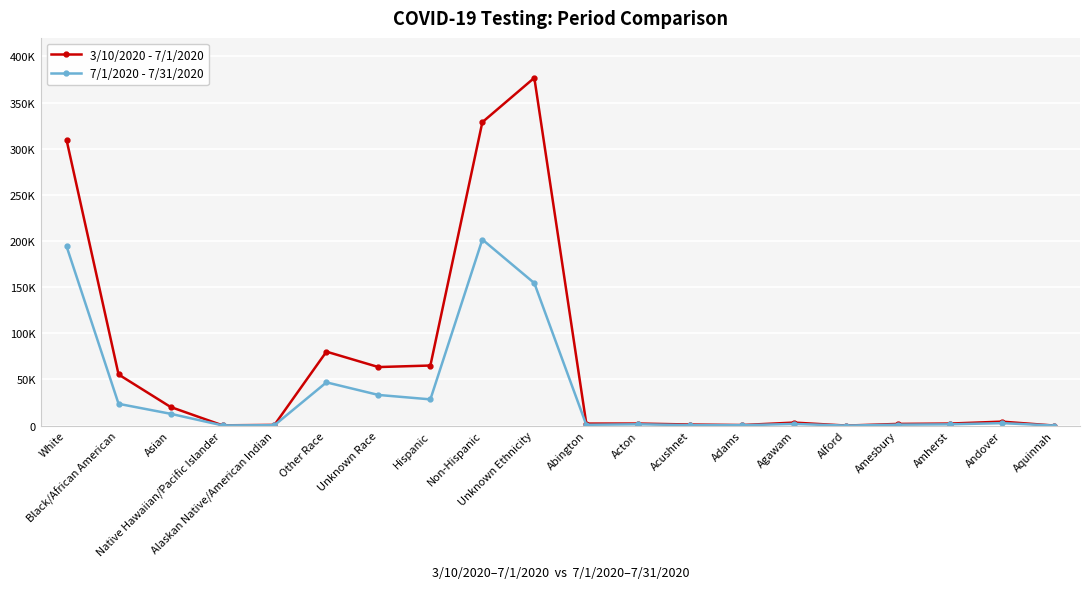

Rank the series at Other Race from highest to lowest value.

3/10/2020 - 7/1/2020, 7/1/2020 - 7/31/2020